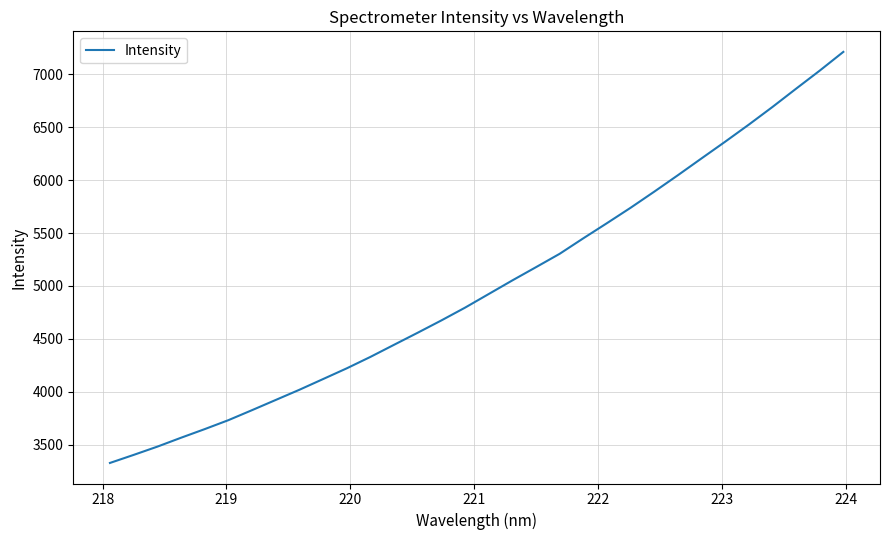

True or false: the data has more than 2 interior local peaks.

False